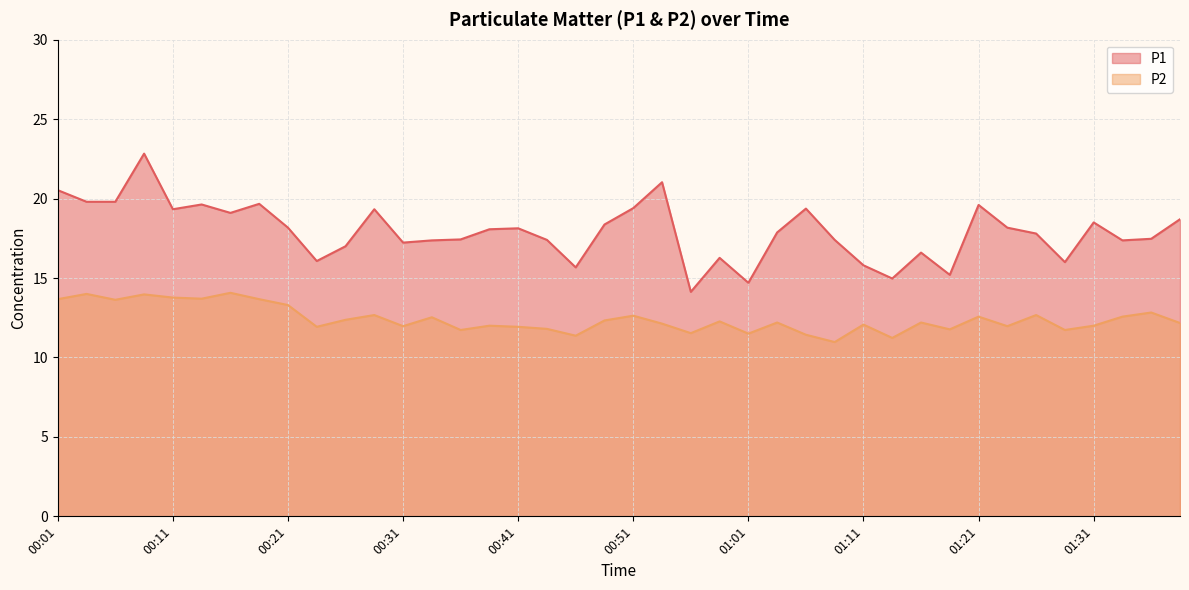

True or false: P2 and P1 cross at least once.

False